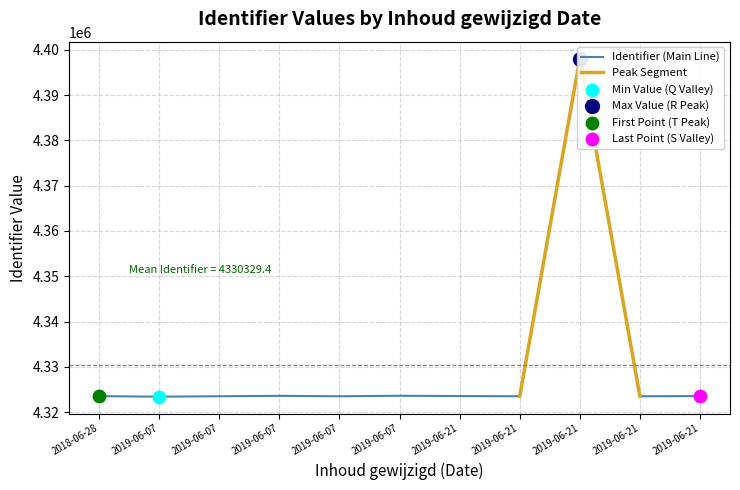

Between 2019-06-21 and 2019-06-21, which is larger?

2019-06-21